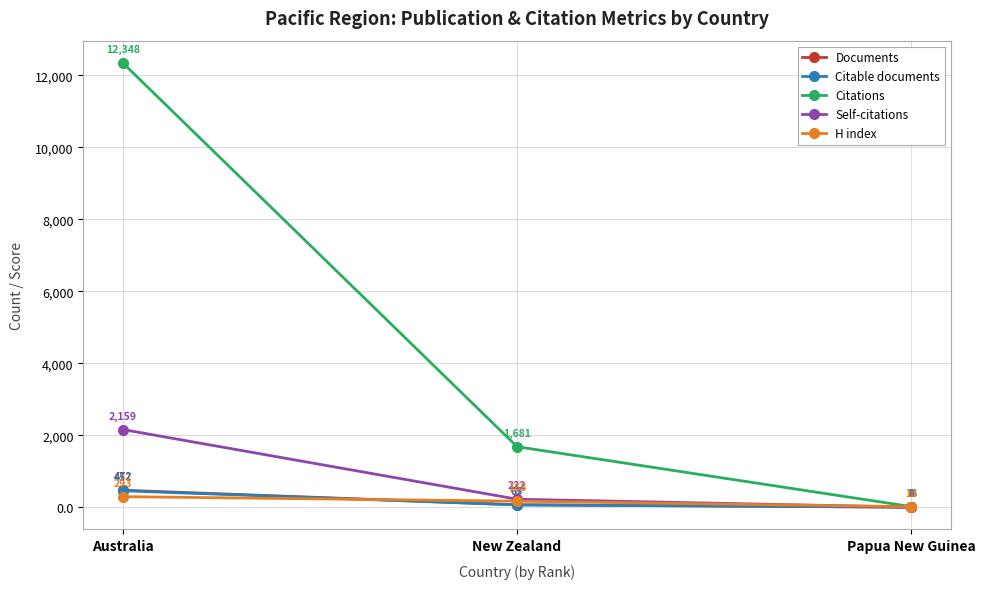

What is the value of the Citations point at the 1st from the left?

12348